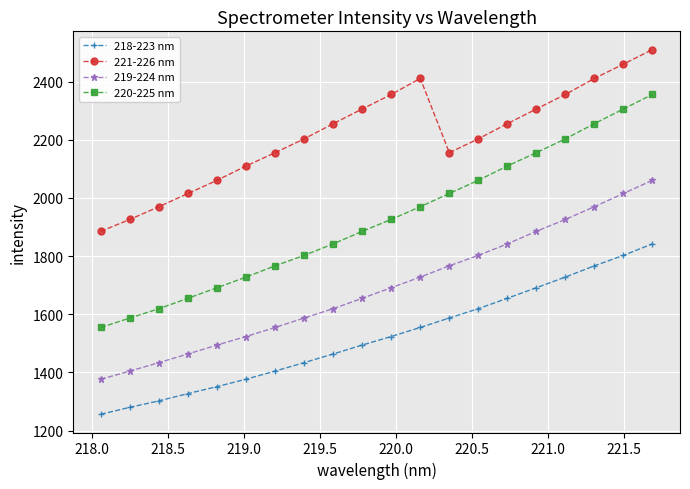

What is the maximum value shown in the chart?

2510.0